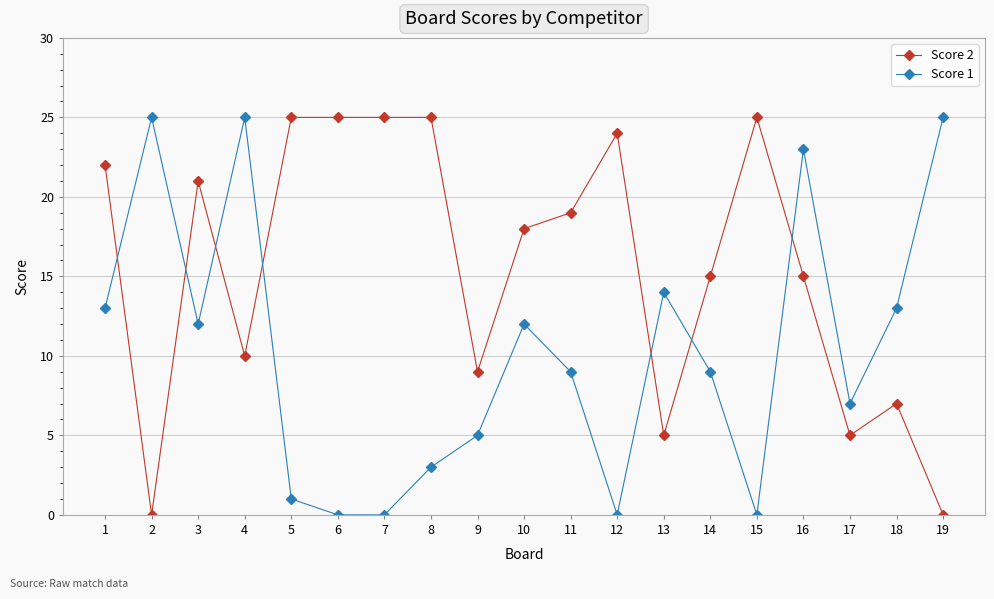

Is it true that Score 1 equals 5 at 9?

True